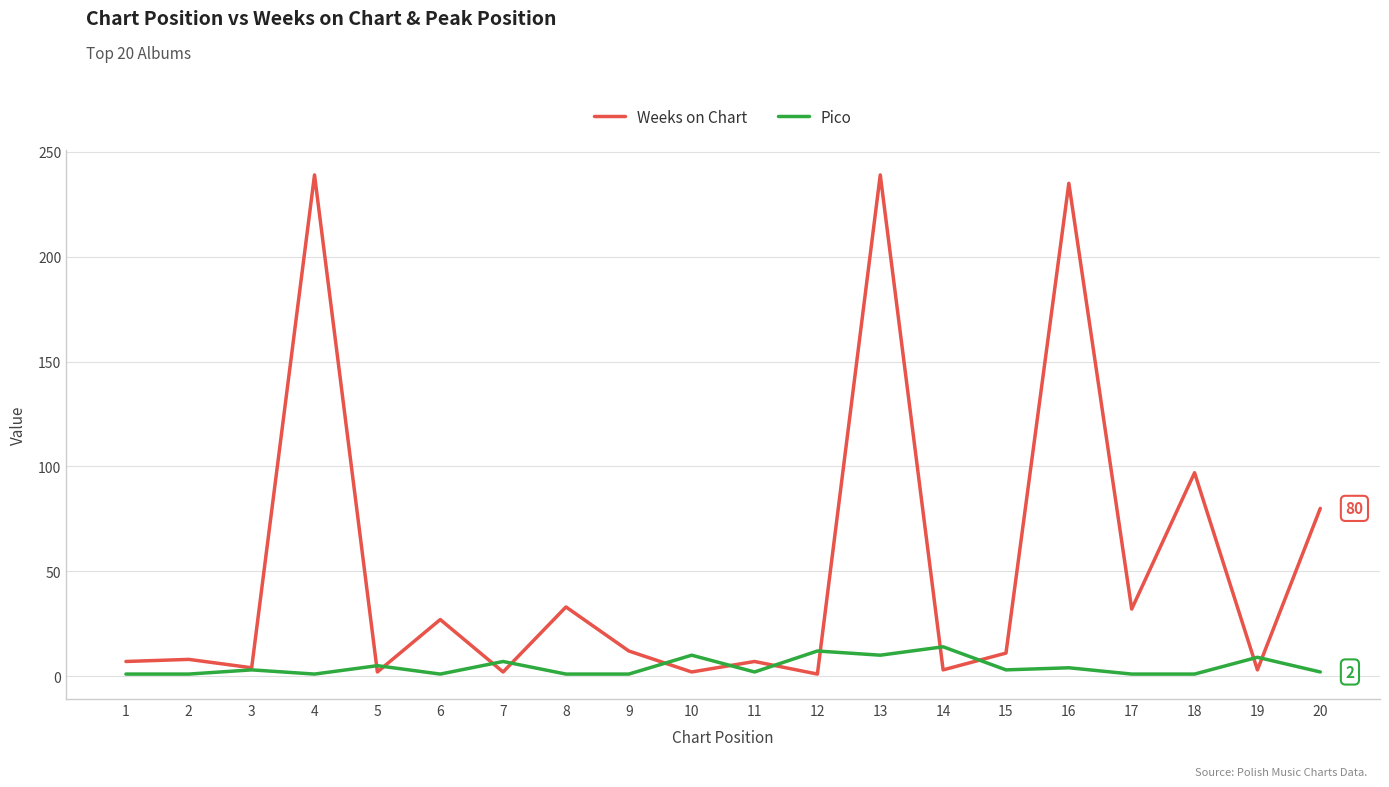

Rank the series at 2 from lowest to highest value.

Pico, Weeks on Chart